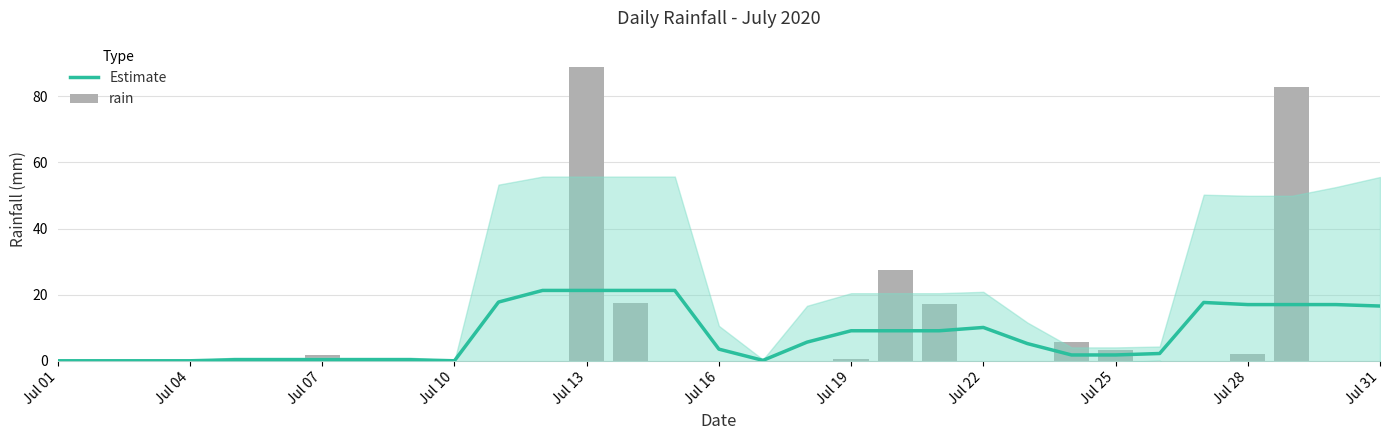

True or false: rain has a value of -48.8 at Jul 04.

False